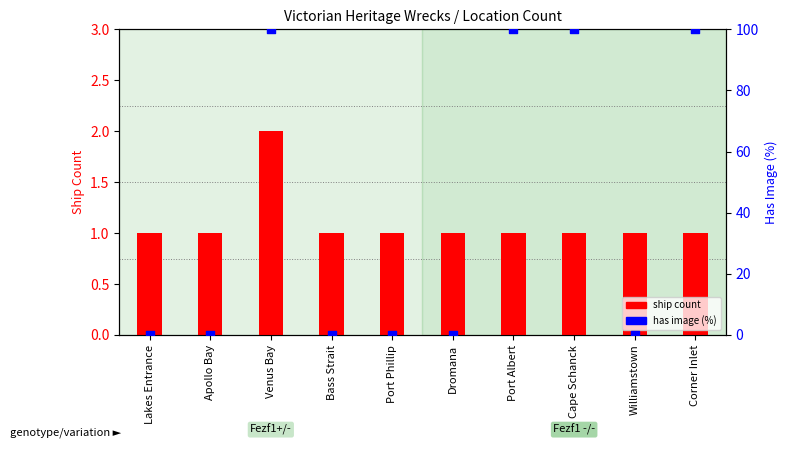

Which series contains the highest Y value?

has image (%)